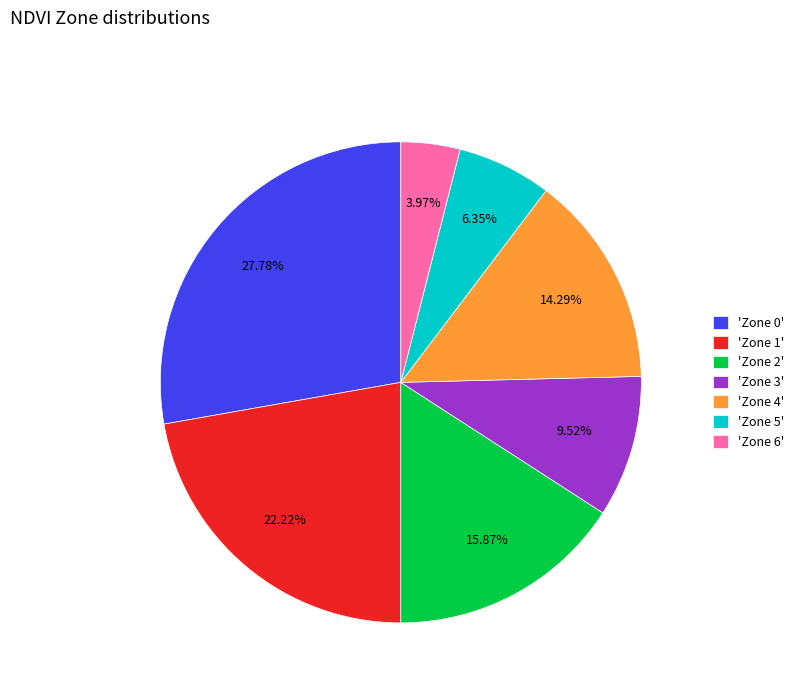

Does any single category account for the majority?

No